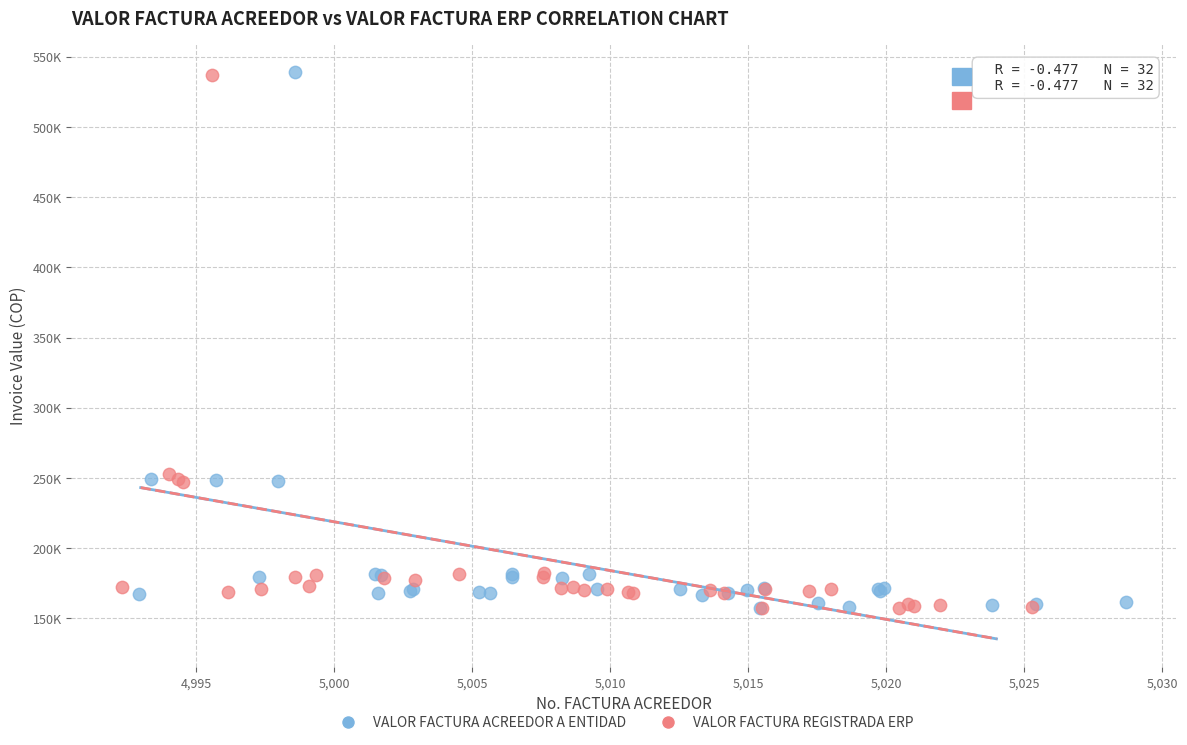

What are all the series names shown in the legend?

VALOR FACTURA ACREEDOR A ENTIDAD, VALOR FACTURA REGISTRADA ERP